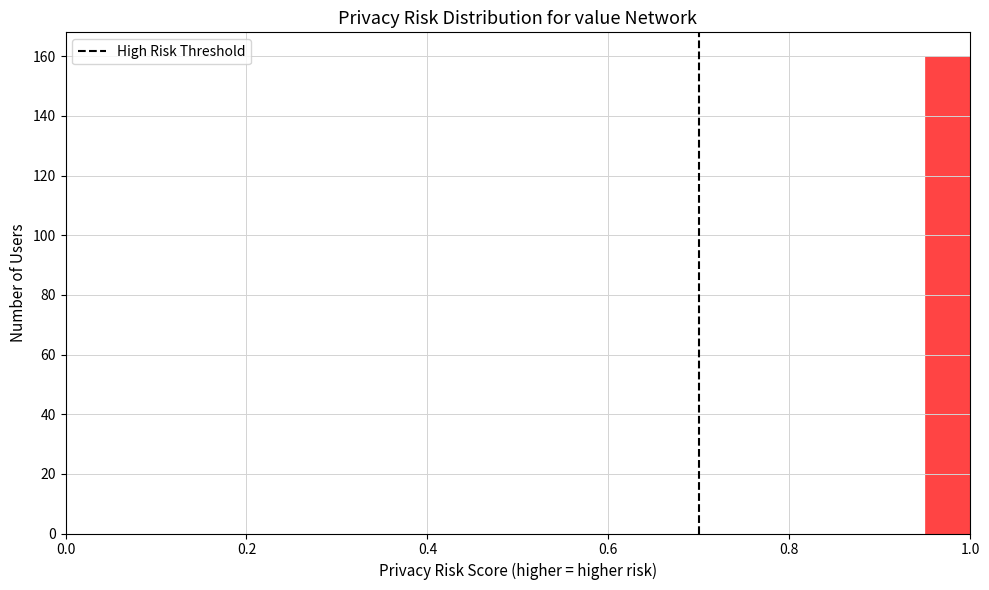

Read against the x-axis, roughly where is the centre of the tallest bar?

0.98